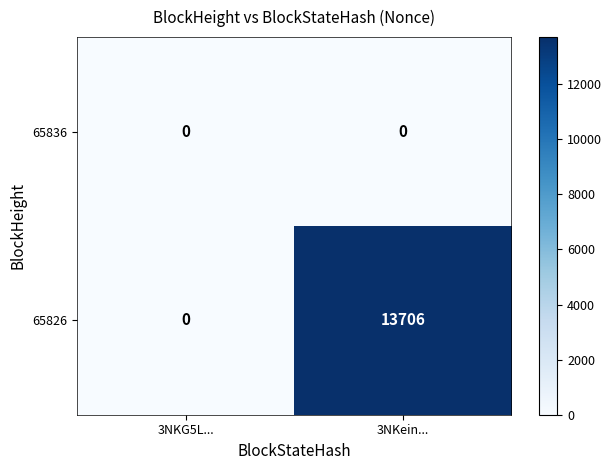

How many series are shown in this chart?

2